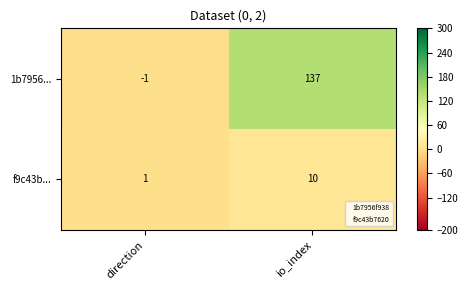

Which series changed the most between direction and io_index?

1b7956...